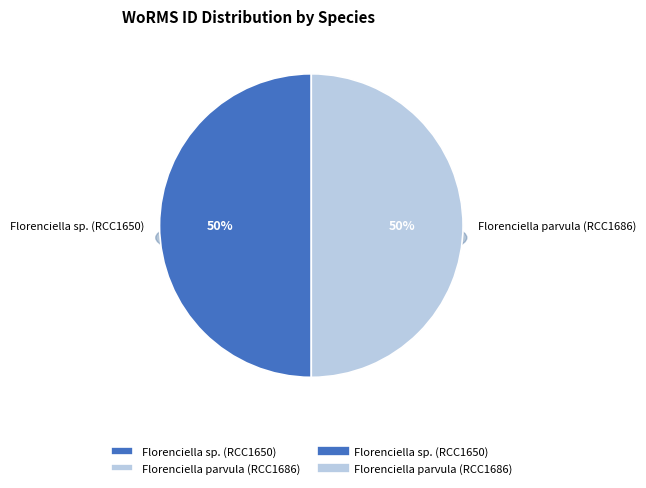

Which slice is the smallest?

Florenciella sp. (RCC1650)